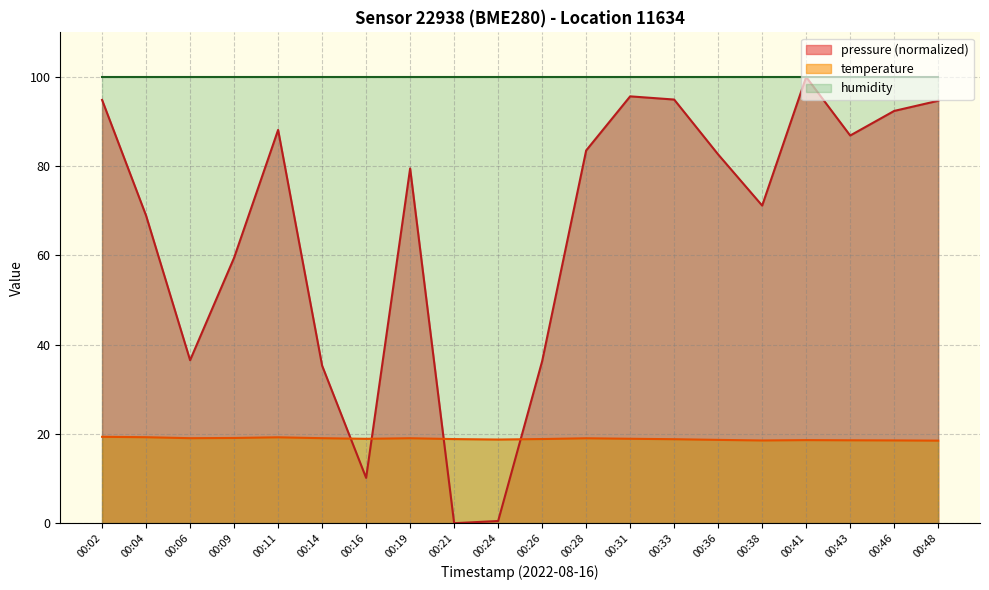

Rank the categories by temperature value from highest to lowest.

00:02, 00:04, 00:11, 00:09, 00:06, 00:14, 00:19, 00:28, 00:31, 00:16, 00:26, 00:21, 00:33, 00:24, 00:36, 00:41, 00:43, 00:46, 00:38, 00:48